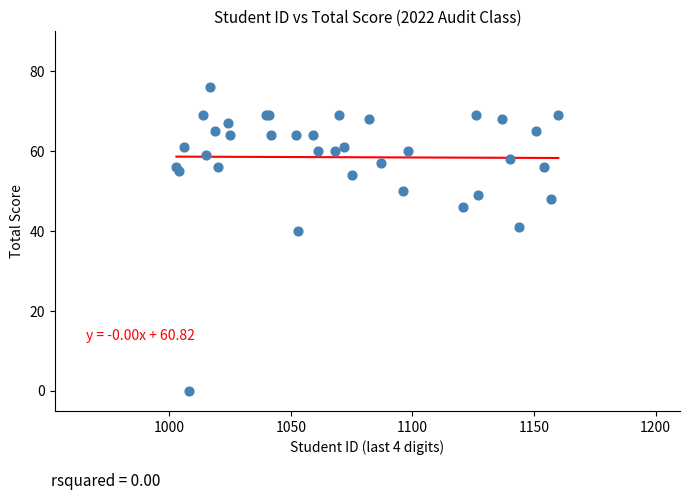

What Y value in the scatter plot is closest to 38?

40